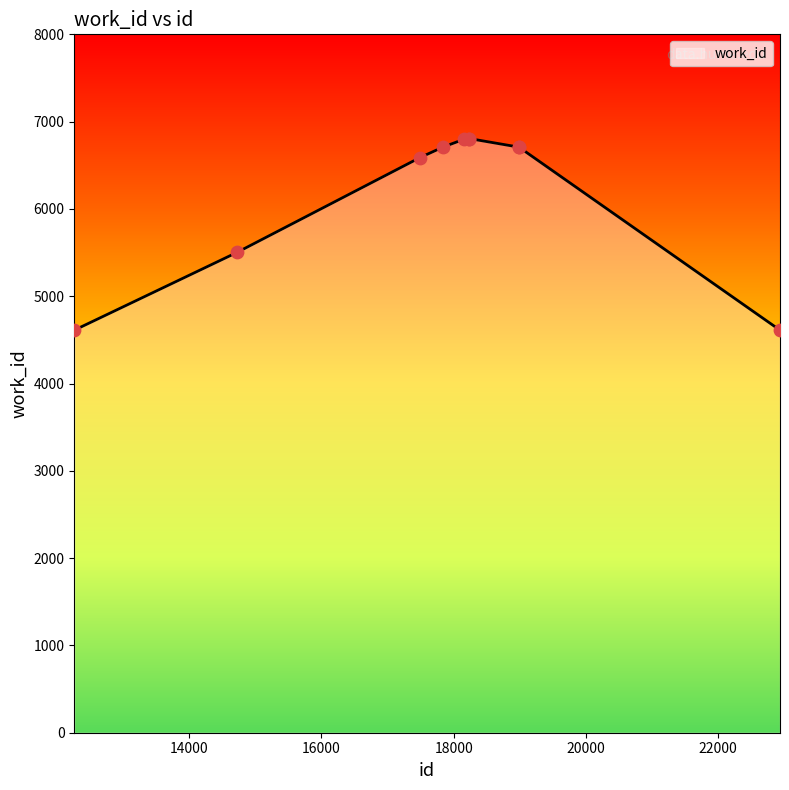

What is the maximum value shown in the chart?

6806